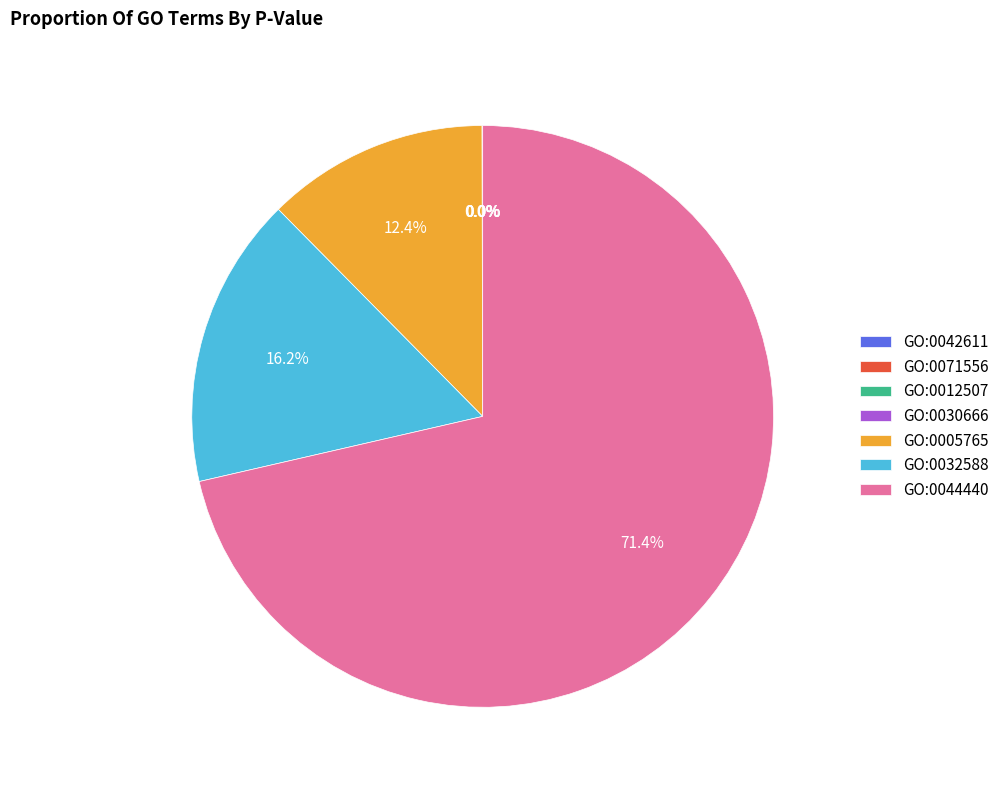

Which category has the biggest portion of the pie?

GO:0044440